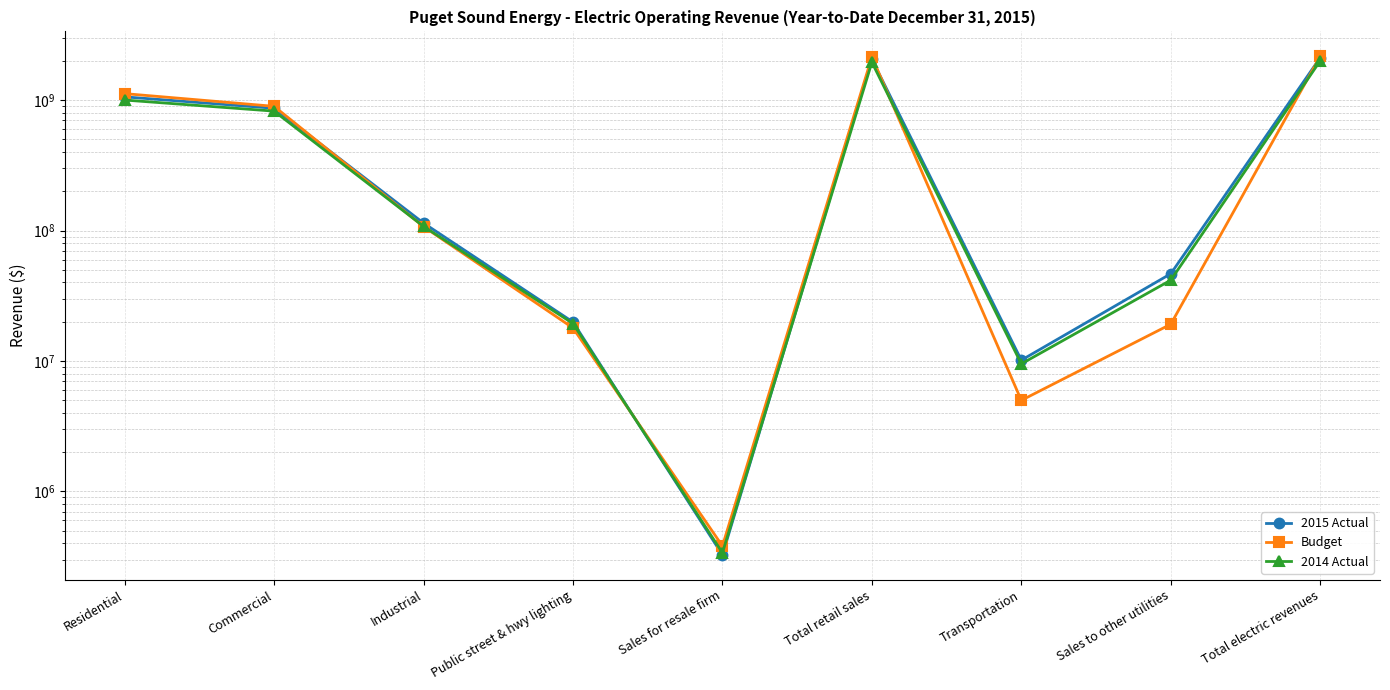

What position from the left is Sales for resale firm?

5